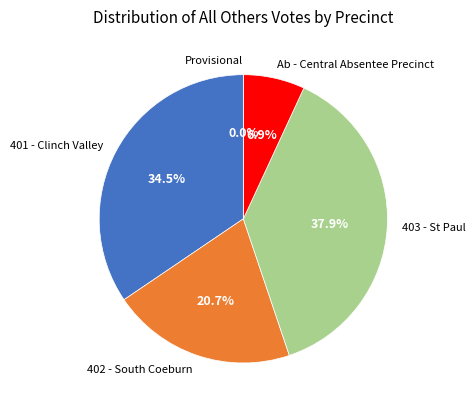

How many segments does this pie chart have?

5